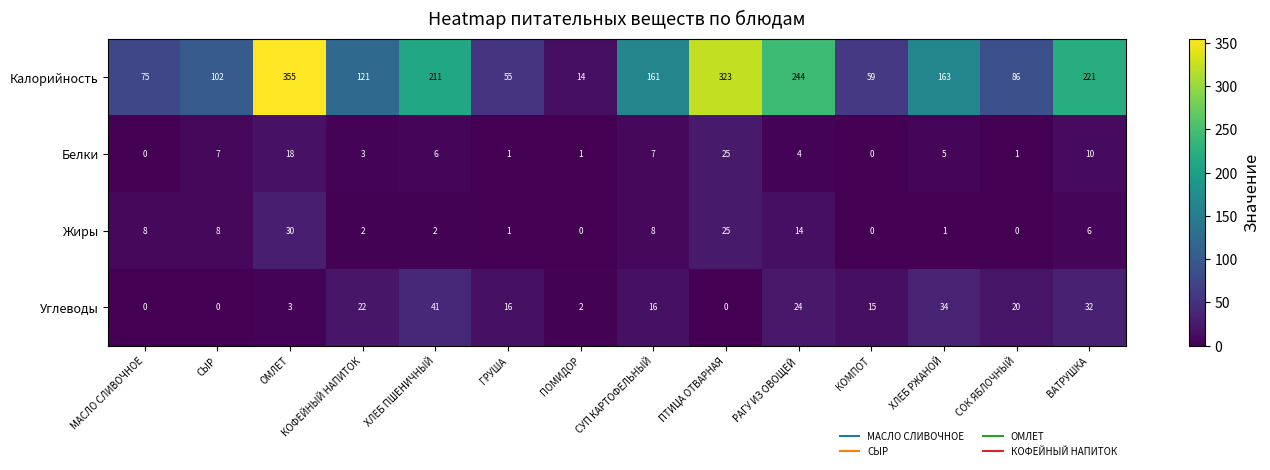

How many data points in Калорийность are less than 161?

7